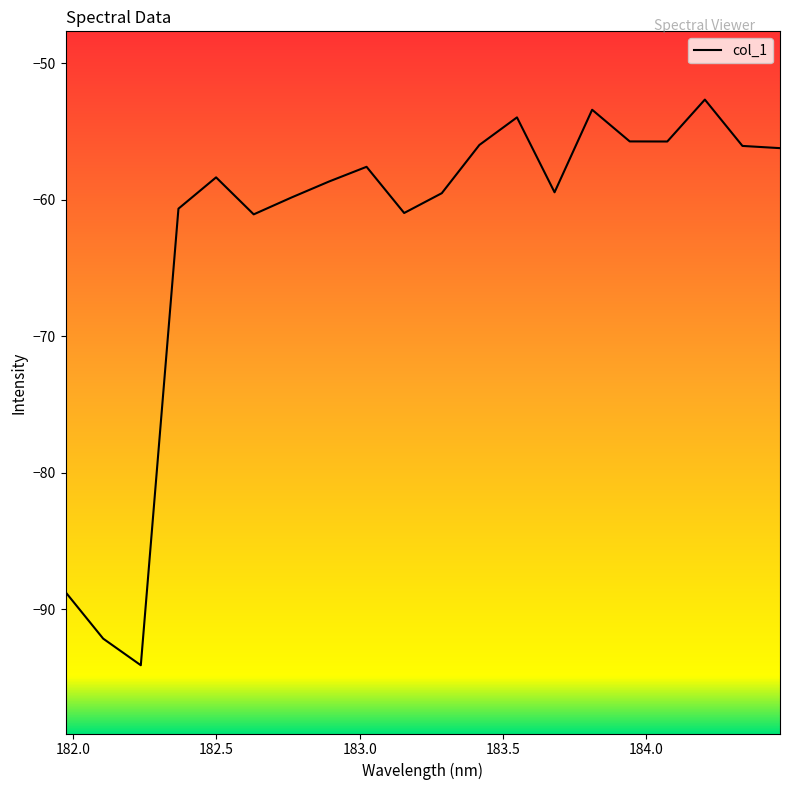

What is the maximum value shown in the chart?

-52.7